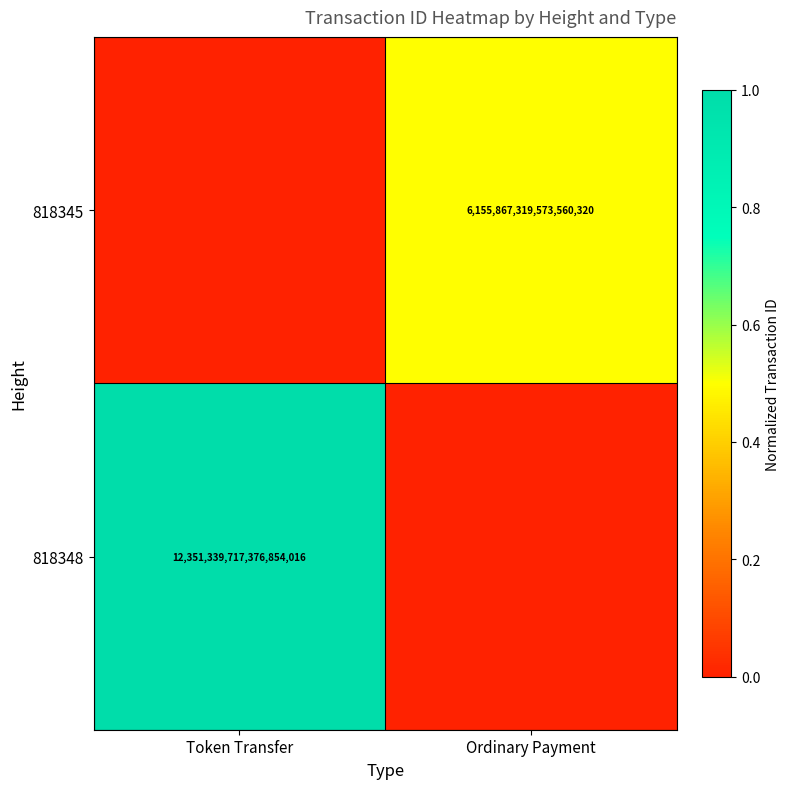

True or false: 818345 has a value of 6155867319573560320 at Ordinary Payment.

True